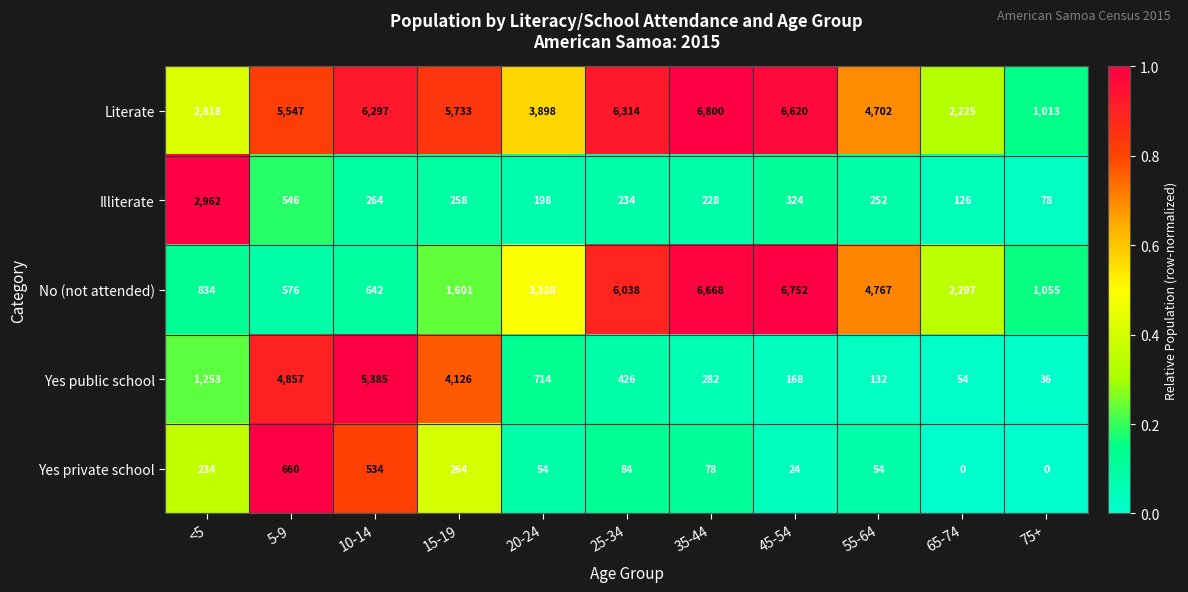

At which label is Yes private school closest to 330?

15-19